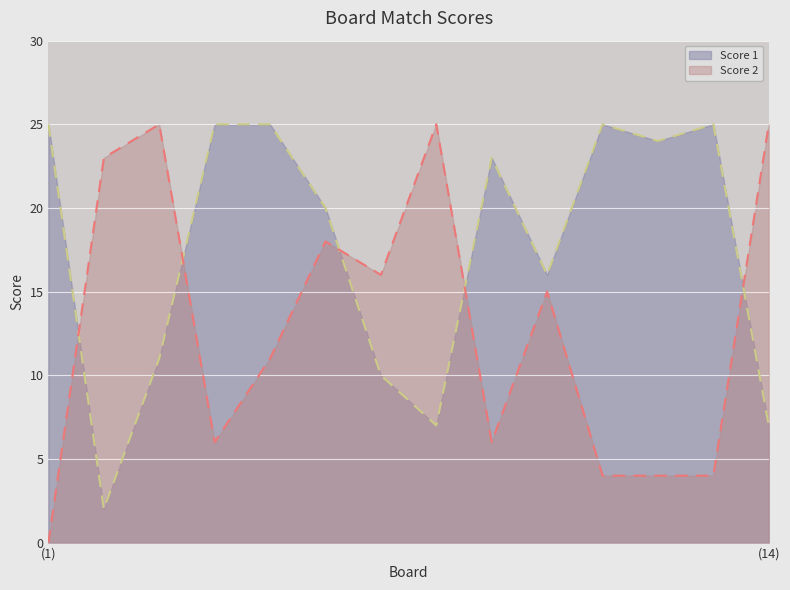

After their last crossing, which series has the higher values: Score 2 or Score 1?

Score 2